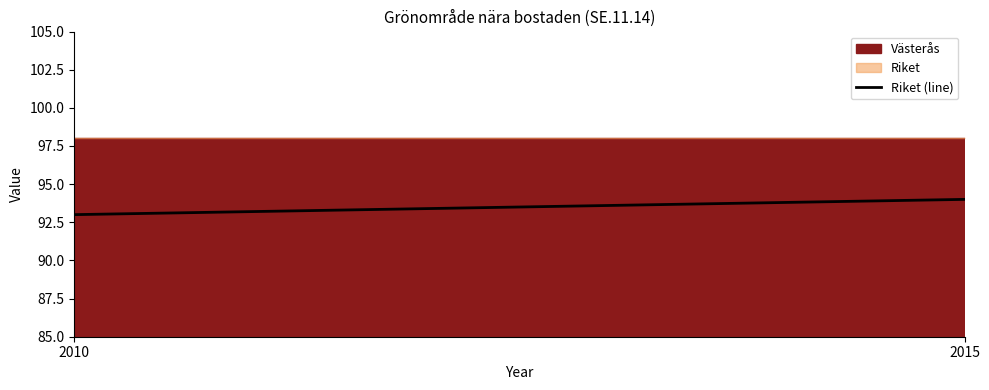

Reading left to right, list all the values displayed in this chart.

2010=93	2015=94